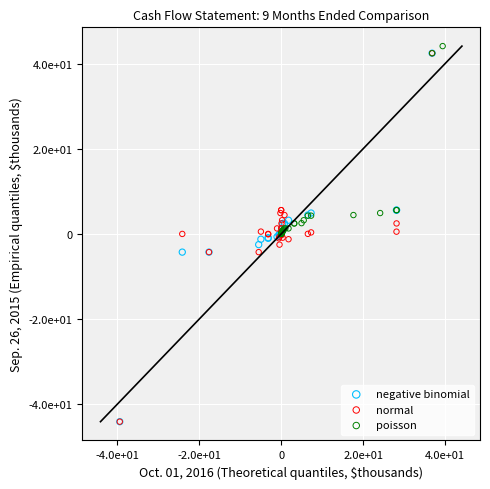

What are all the series names shown in the legend?

negative binomial, normal, poisson